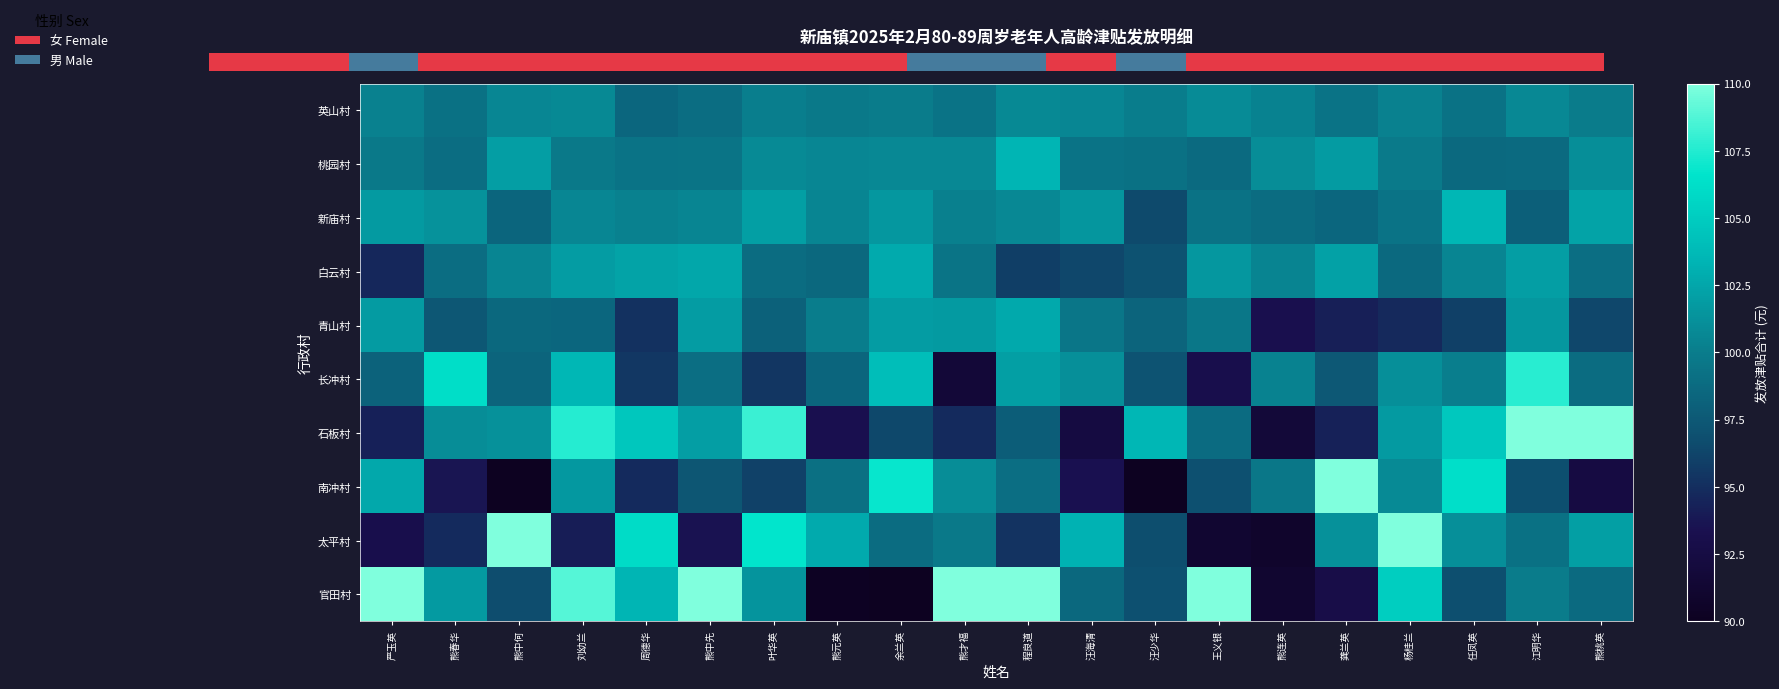

What is the total value across all series at 熊才福?

1001.8